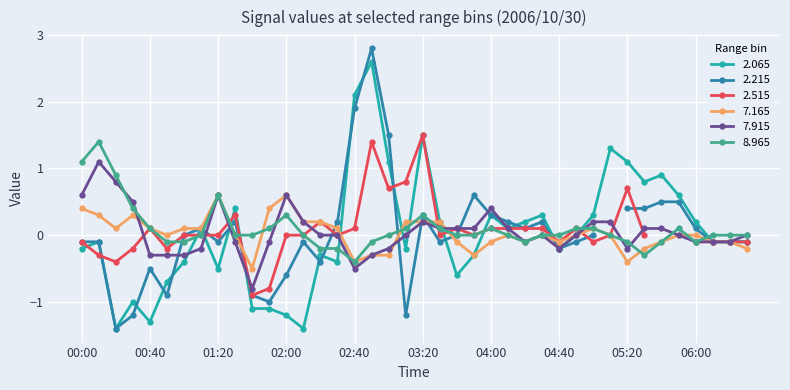

True or false: 7.165 has more than 1 interior local peaks.

True